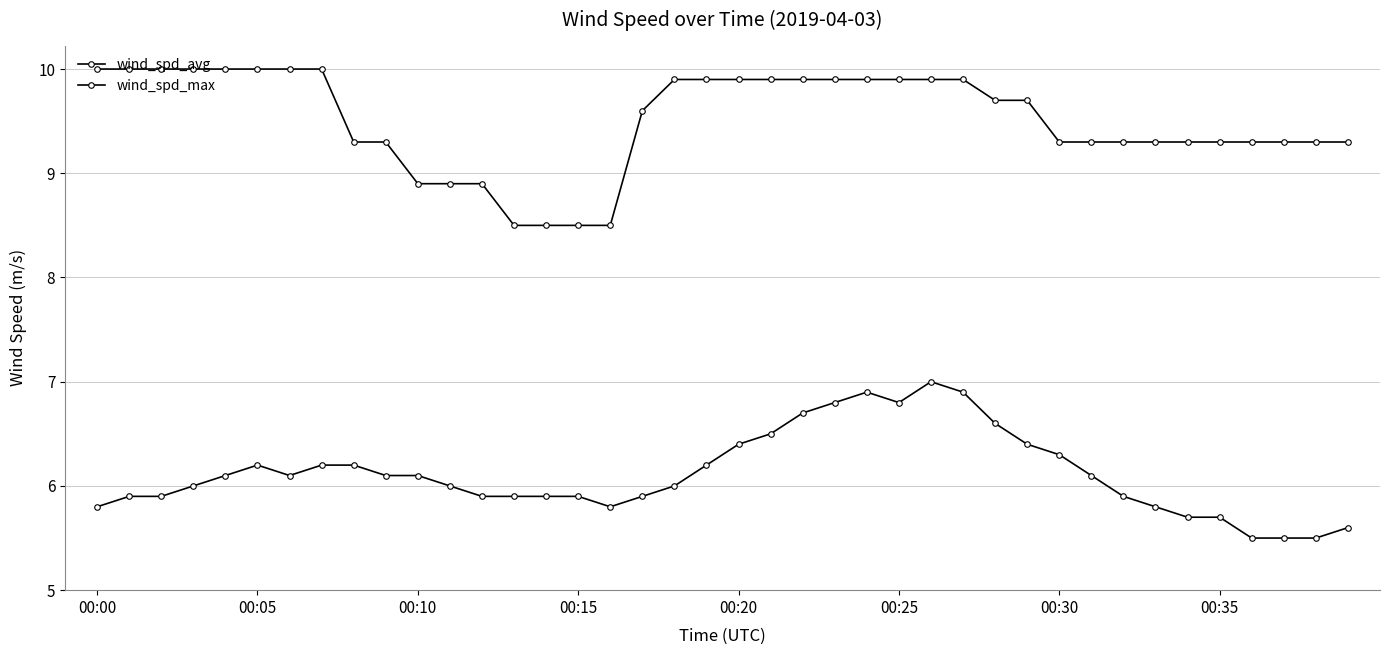

What is the difference between the maximum and minimum values in the wind_spd_avg series?

1.5